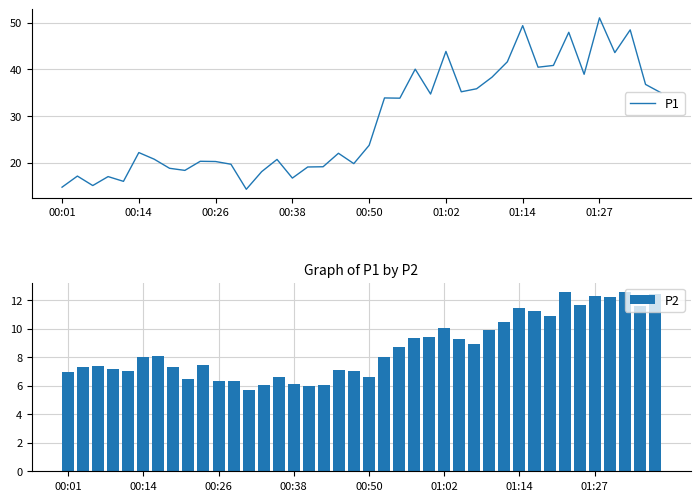

What is the maximum value for P2?

12.6